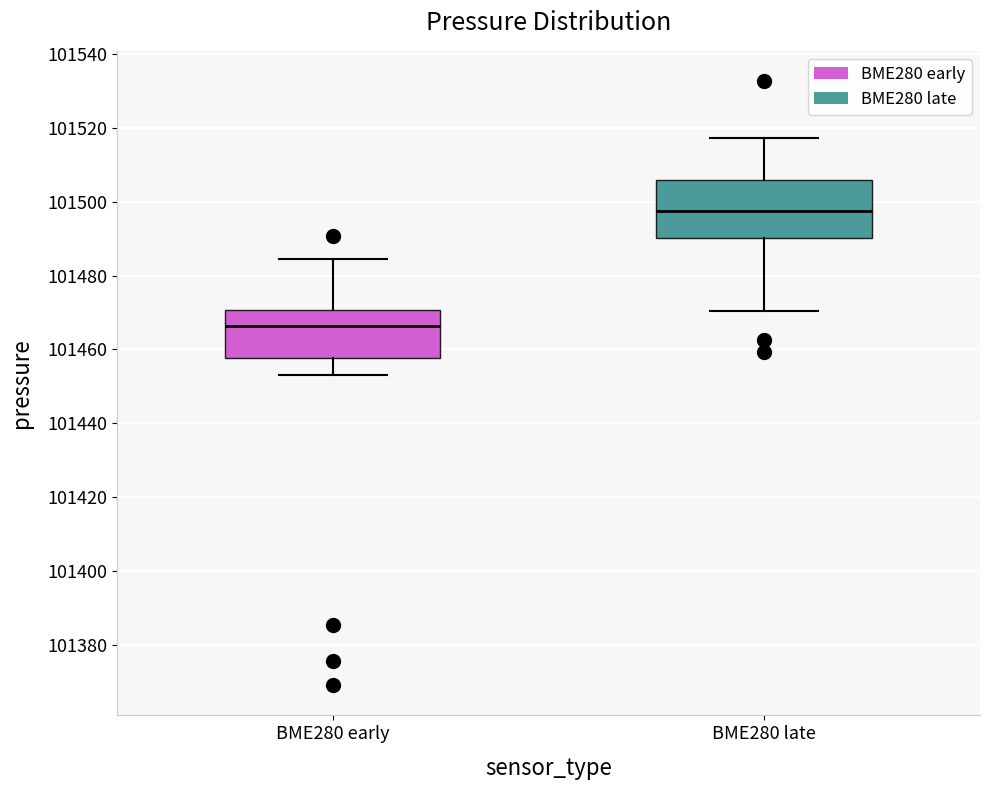

Where is the upper edge of the box for BME280 late on the y-axis? The values are not printed on the chart, so give them approximately, as read against the axis.

101506